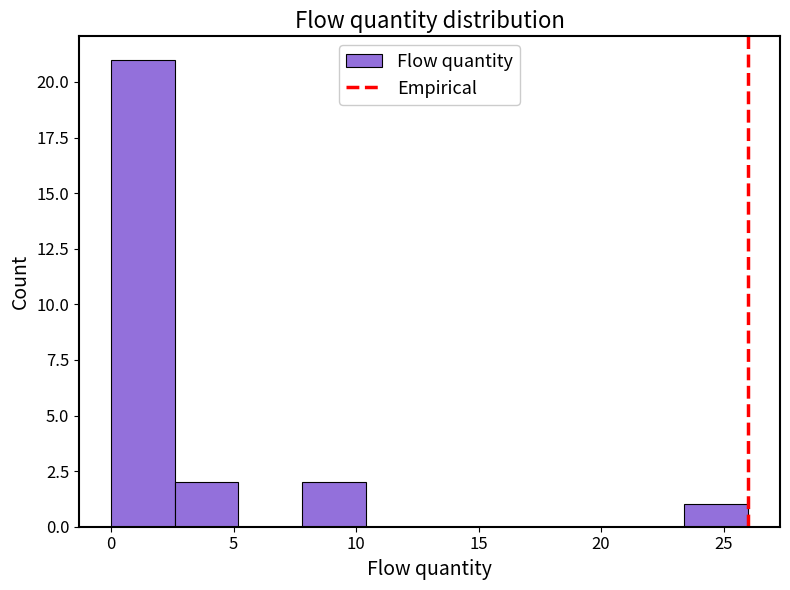

What is the height of the bar covering 2.6 to 5.2 on the x-axis? Neither the bar edges nor the heights are printed on the chart, so give them approximately, as read against the axes.

2